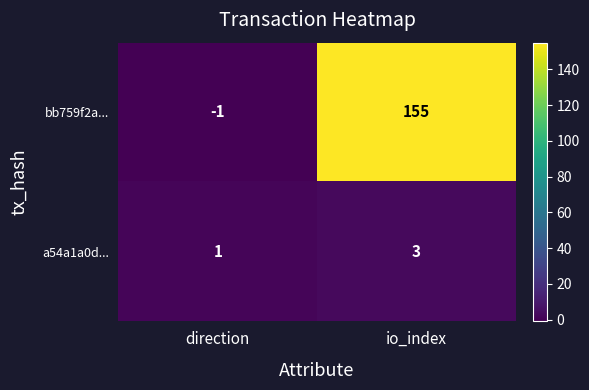

What is the sum of all bb759f2a... values?

154